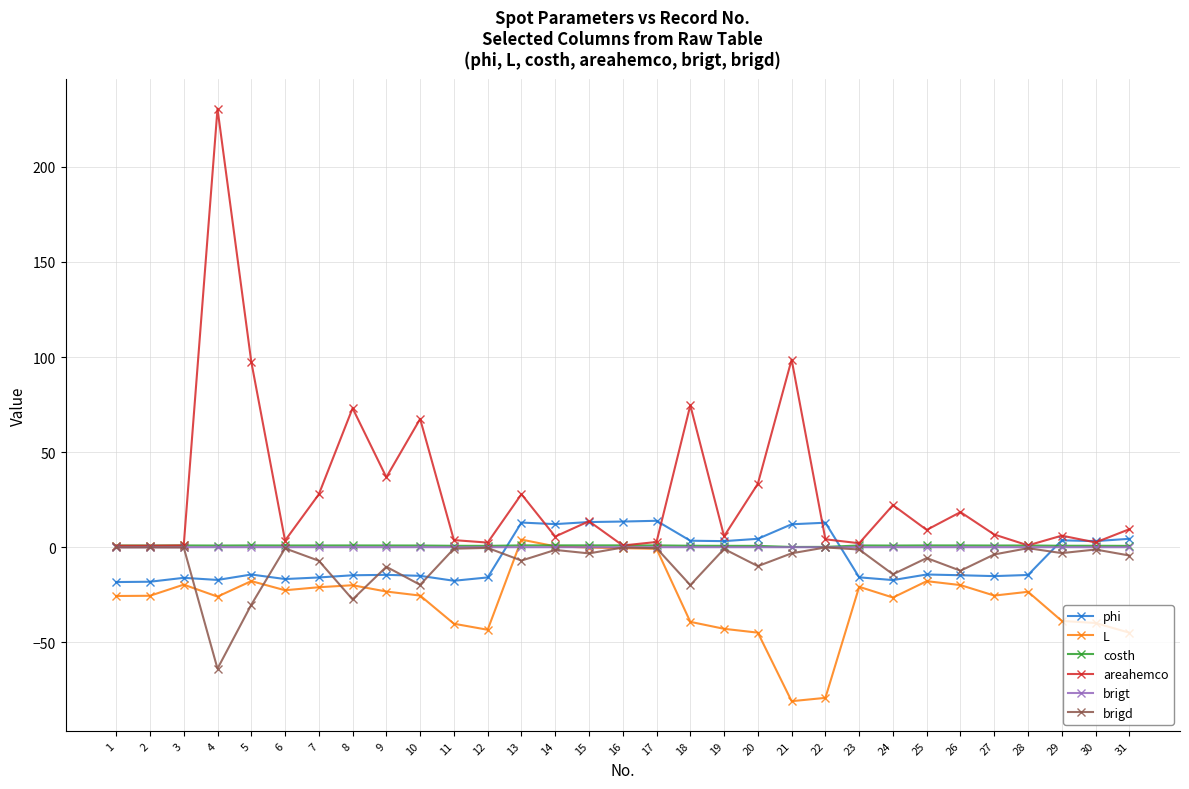

Which label corresponds to the largest value in the chart?

4